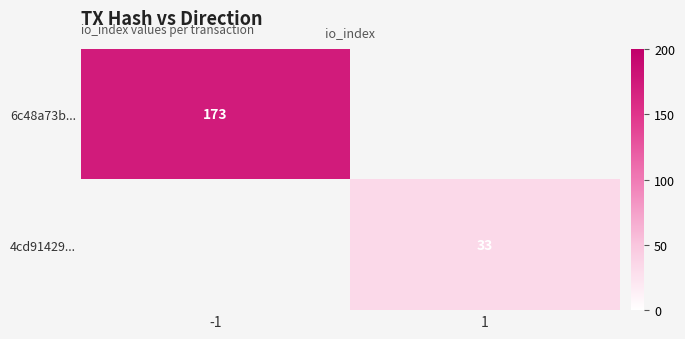

Which has a higher value, 1 or -1?

-1